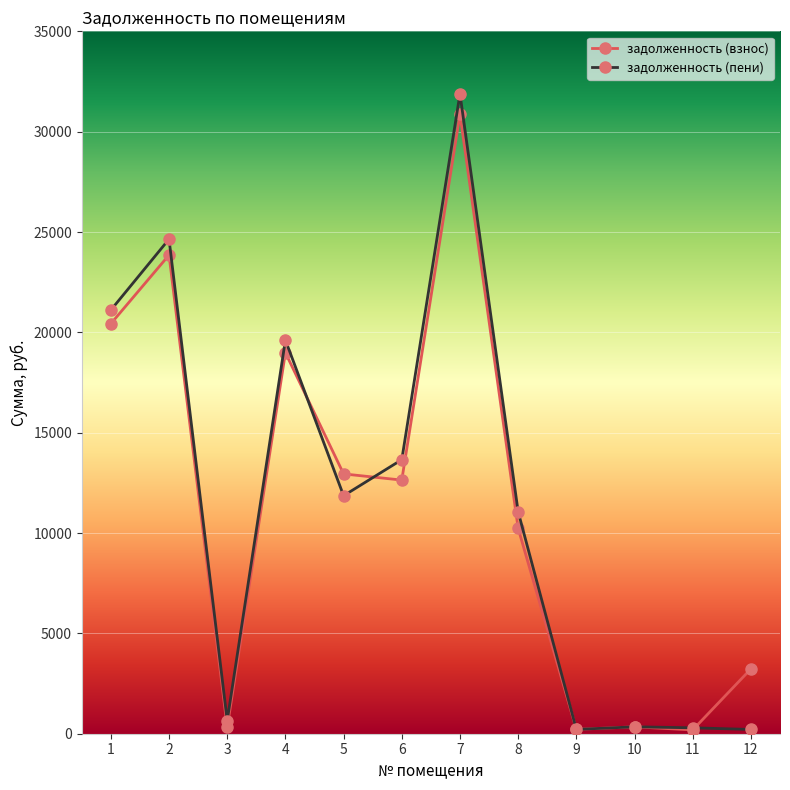

Between 1 and 10, which series saw the biggest shift?

задолженность (пени)